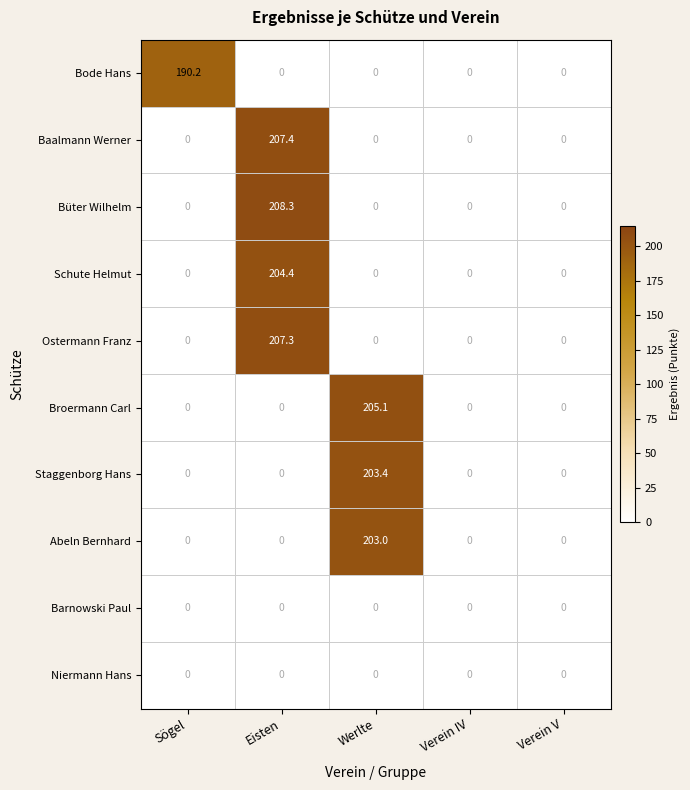

What is the sum of all Broermann Carl values?

205.1